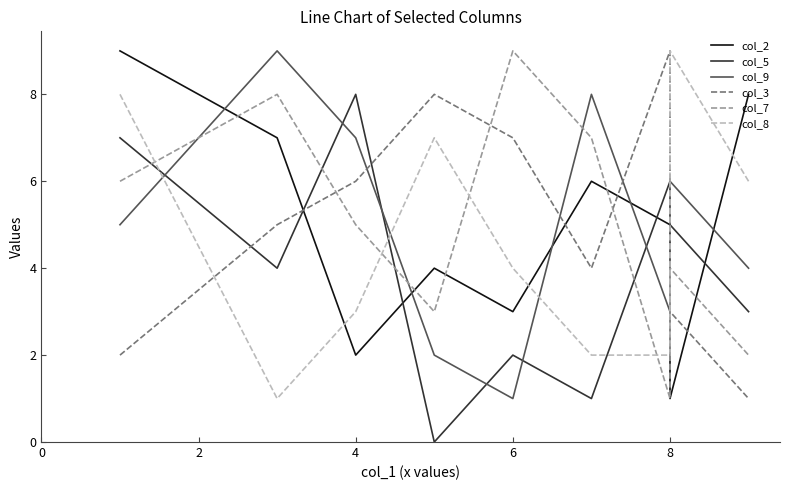

After their last crossing, which series has the higher values: col_3 or col_5?

col_5